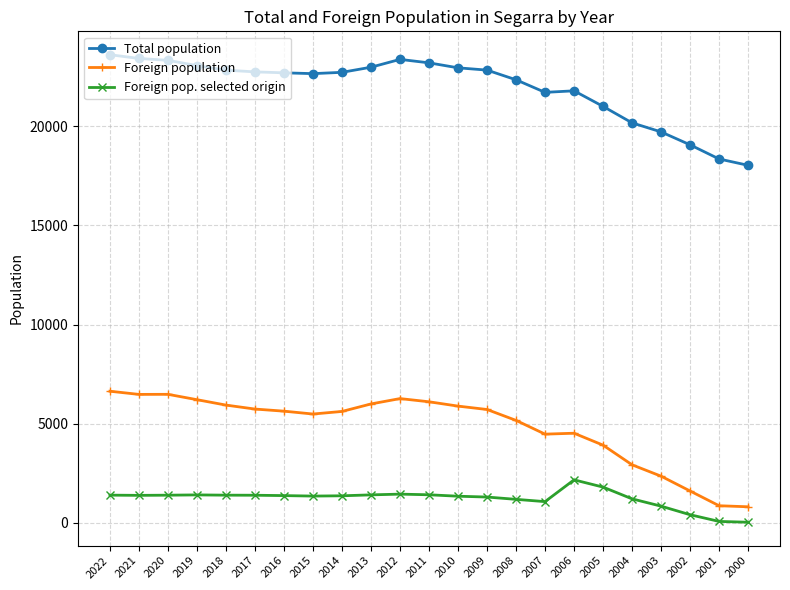

True or false: Foreign pop. selected origin has more than 0 interior local peaks.

True